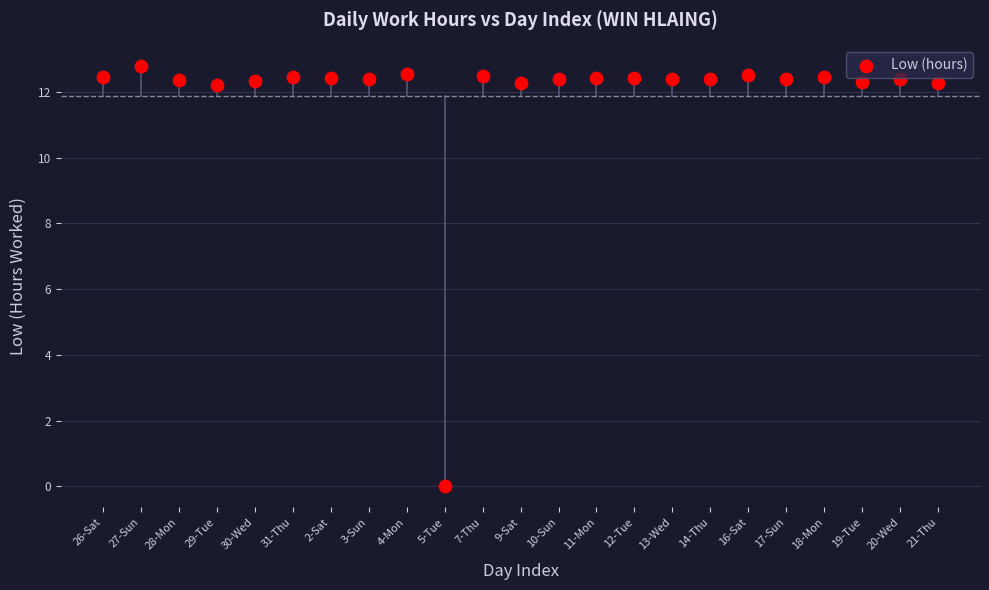

What is the range of Y values (max minus min)?

12.8